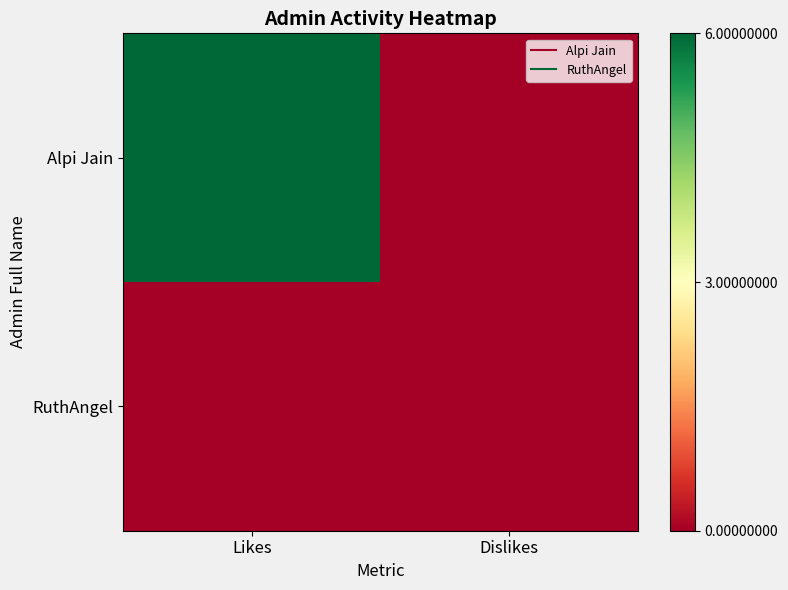

Reading left to right, list all the values displayed in this chart.

Alpi Jain: Likes=6	Dislikes=0
RuthAngel: Likes=0	Dislikes=0